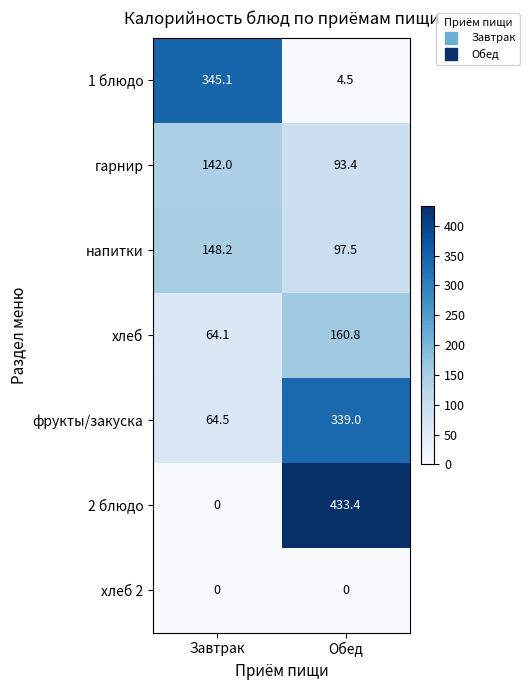

What is the difference between the highest and lowest values at Завтрак?

345.1